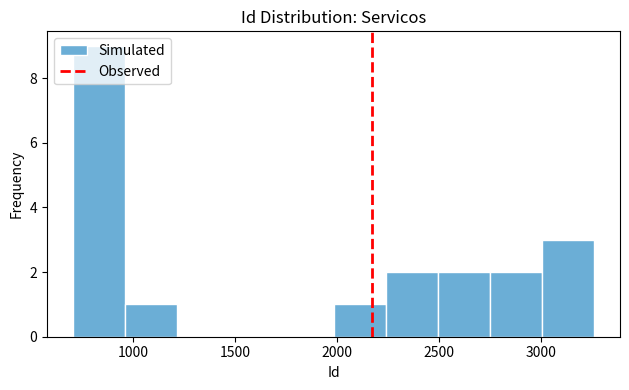

Reading left to right, list every bar in this chart as the range it spans on the x-axis followed by its height. Neither the bar edges nor the heights are printed on the chart, so give them approximately, as read against the axes.

700 to 950: 9
950 to 1200: 1
1200 to 1450: 0
1450 to 1750: 0
1750 to 2000: 0
2000 to 2250: 1
2250 to 2500: 2
2500 to 2750: 2
2750 to 3000: 2
3000 to 3250: 3